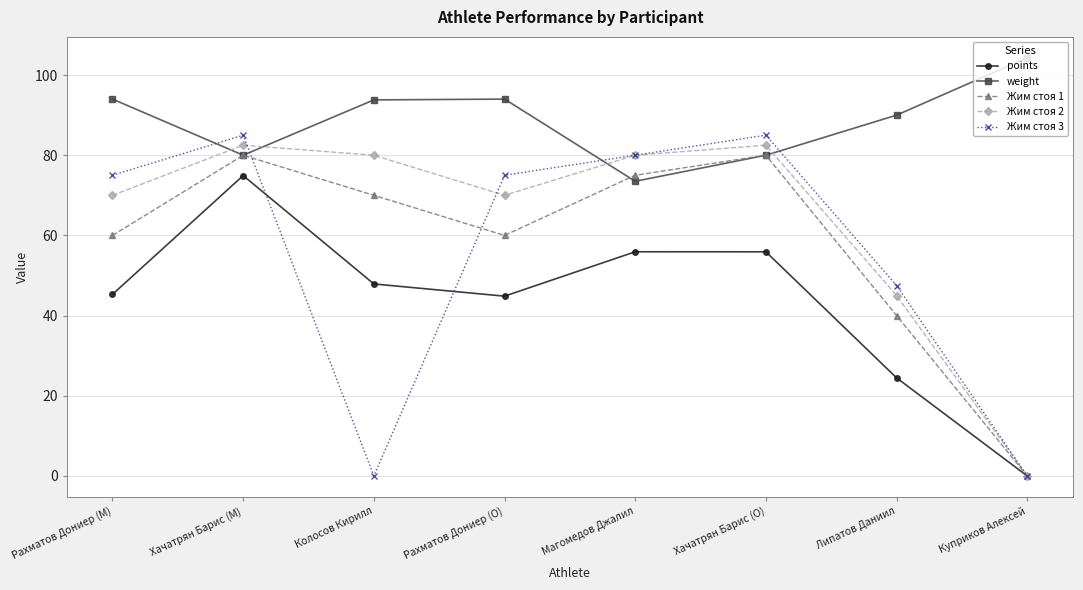

At which category does the chart reach its peak across all series?

Куприков Алексей